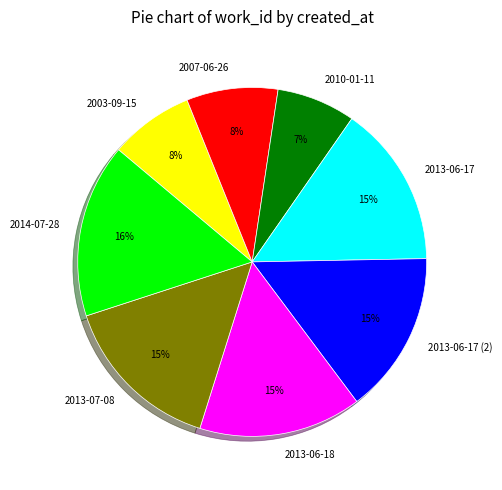

True or false: 2003-09-15 accounts for 8% of the total.

True